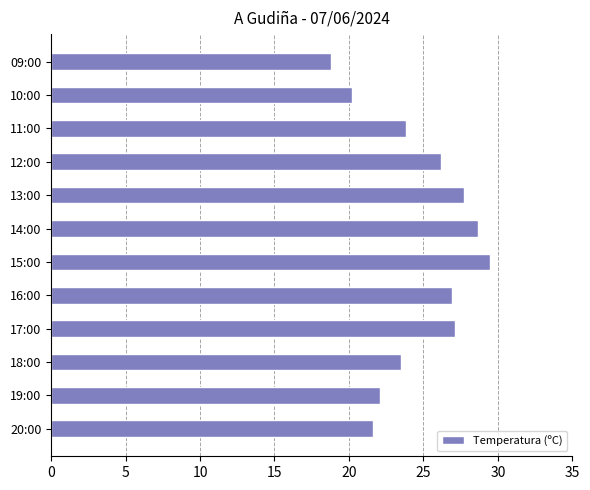

At which category does the chart reach its peak across all series?

15:00